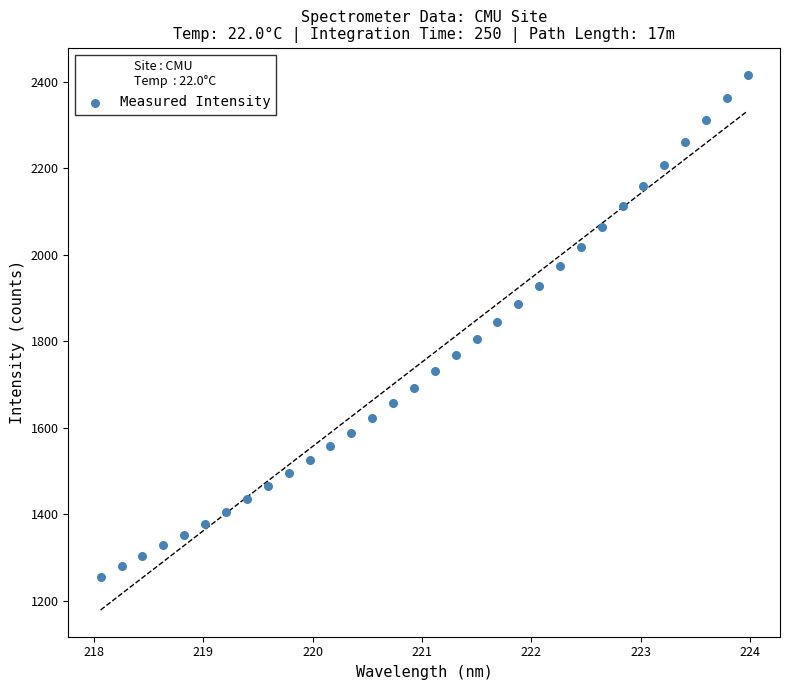

What is the range of X values (max minus min)?

5.9